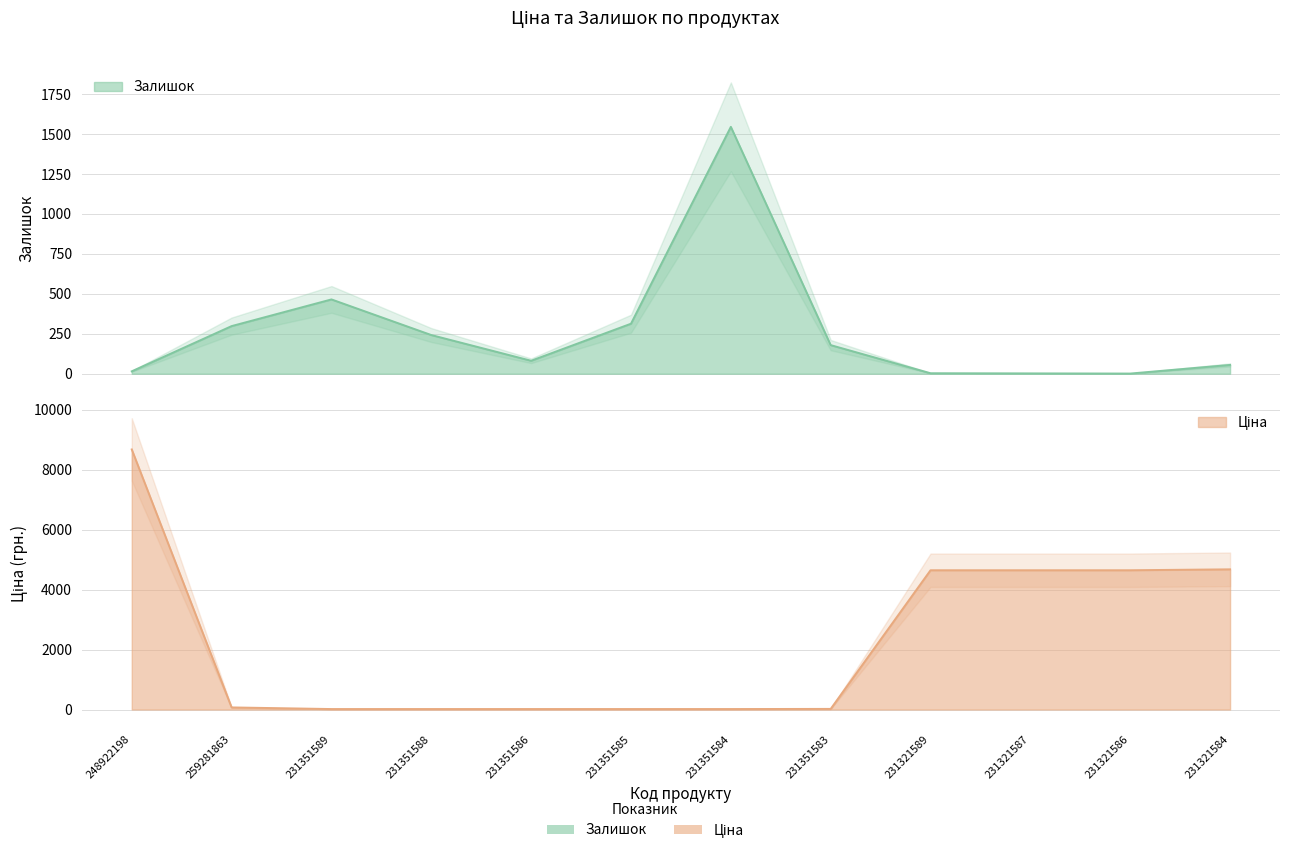

How many series are shown in this chart?

2